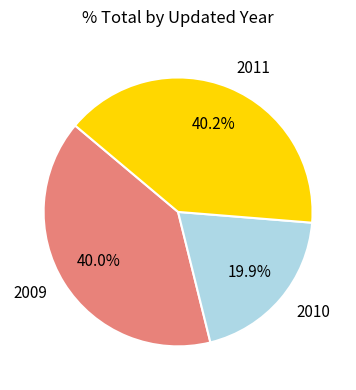

What percentage is NOT represented by 2010?

80.1%